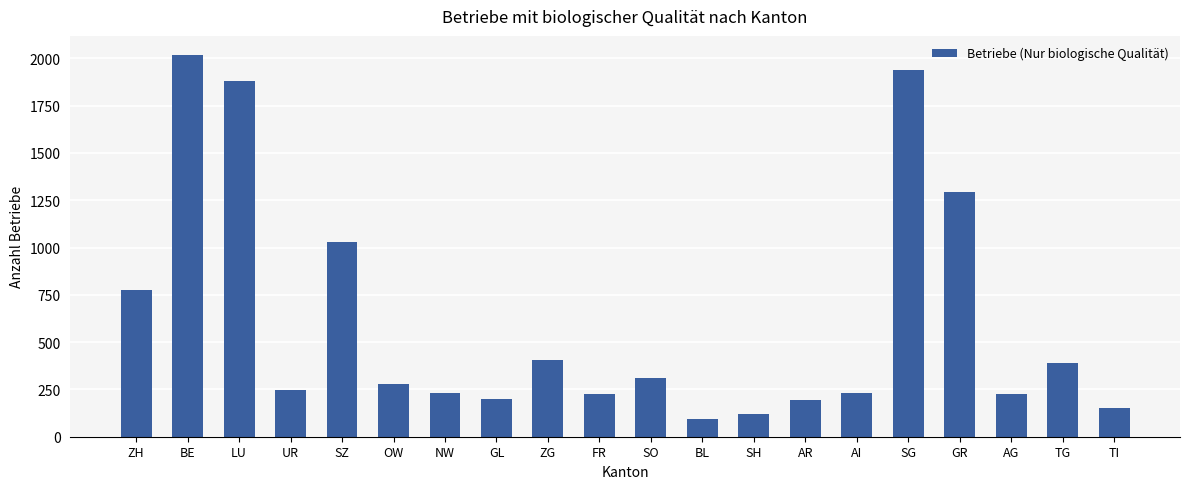

The value at FR is 127. True or false?

False